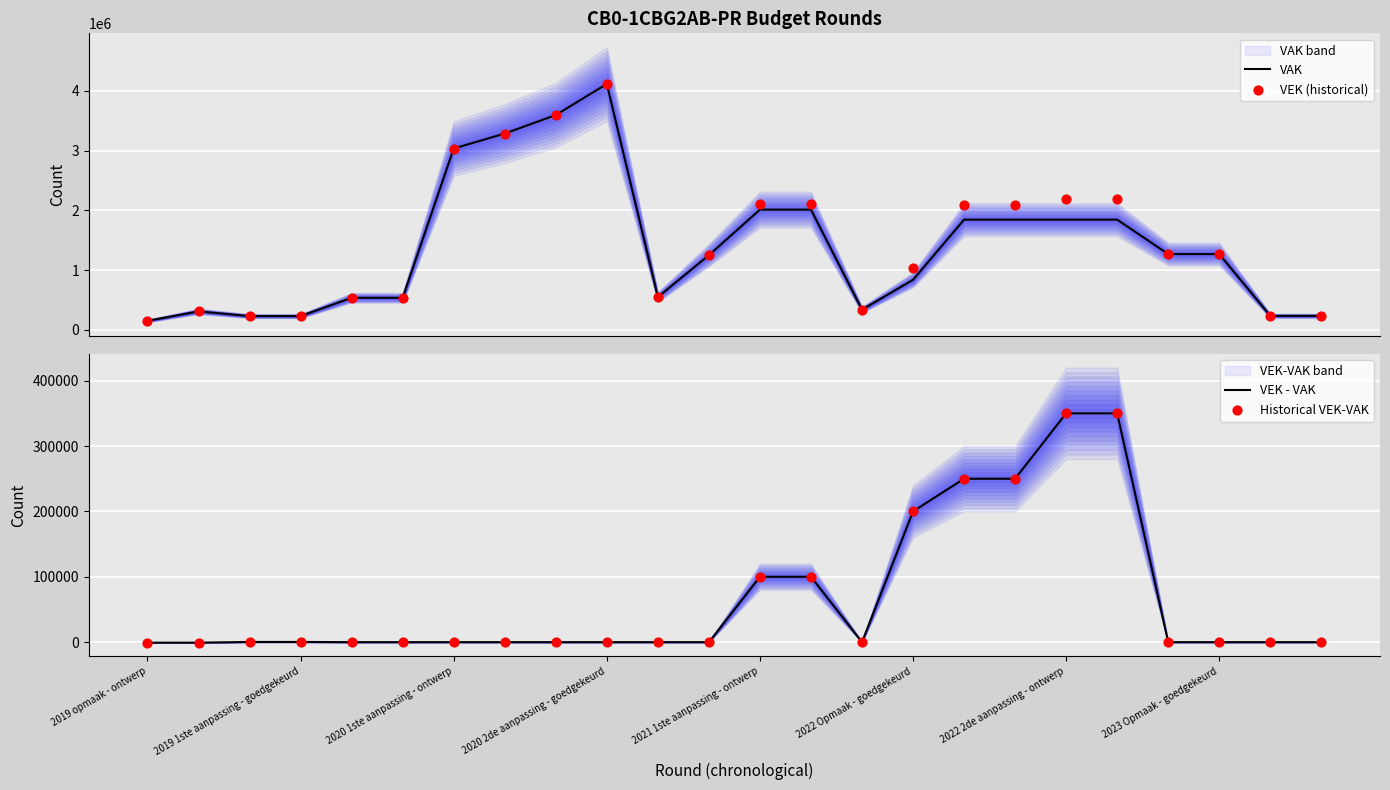

Which series reaches the maximum Y coordinate?

VEK (historical)